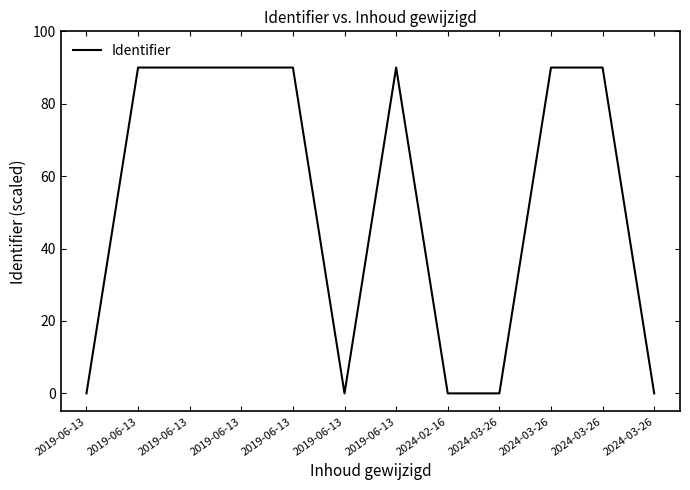

Is it true that the value at 2024-02-16 is 0.0?

True